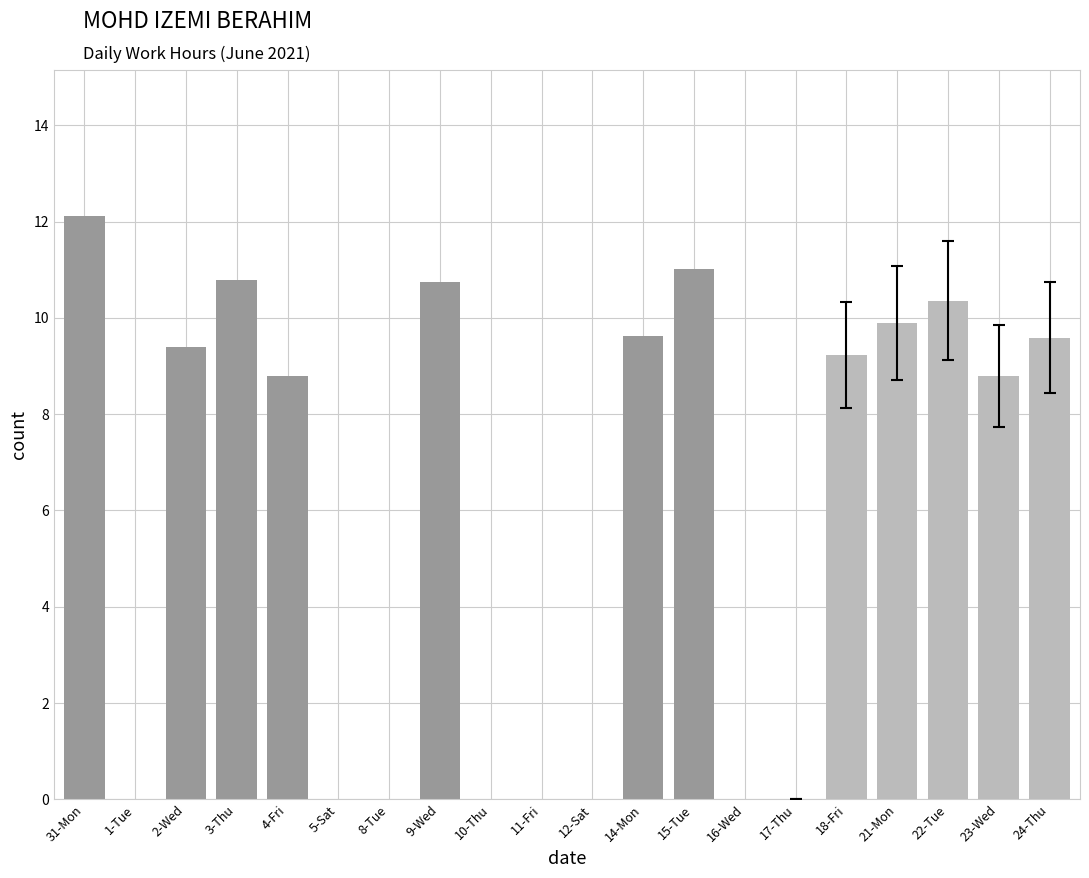

What is the ratio of the value at 22-Tue to the value at 24-Thu?

1.1